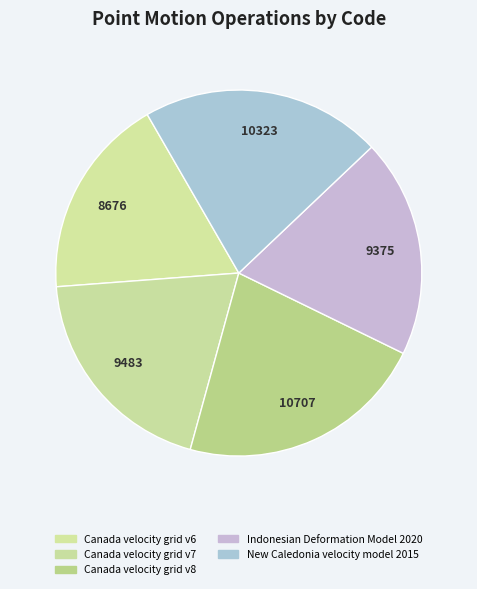

Count the number of slices in the pie.

5